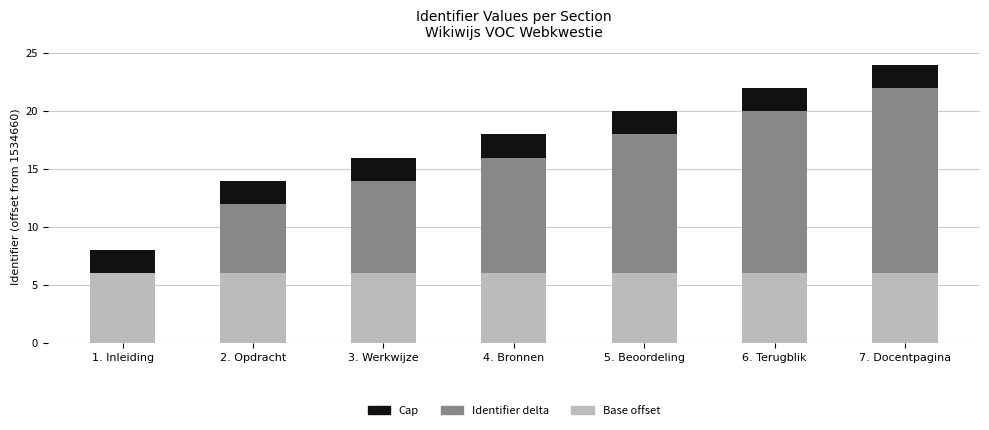

Are the bars horizontal?

No